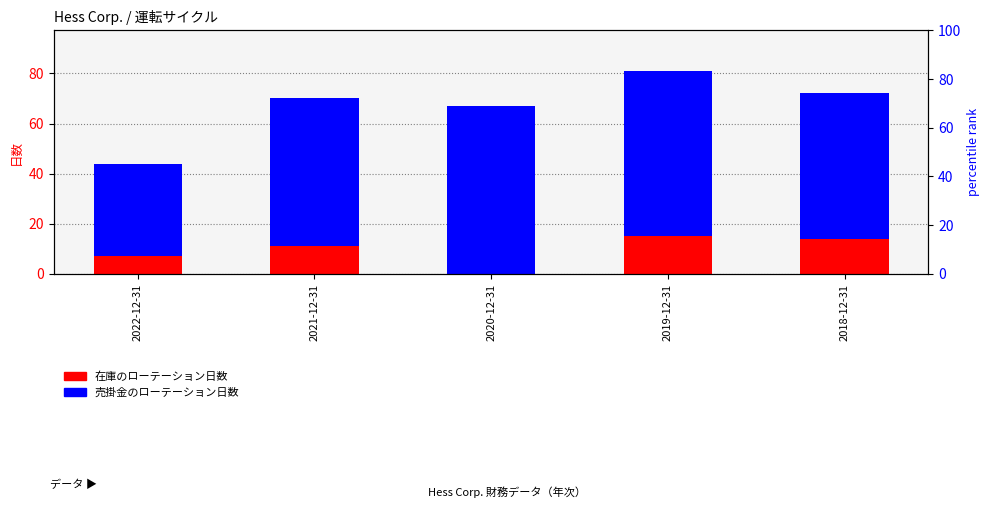

How many values in 在庫のローテーション日数 are above zero?

4